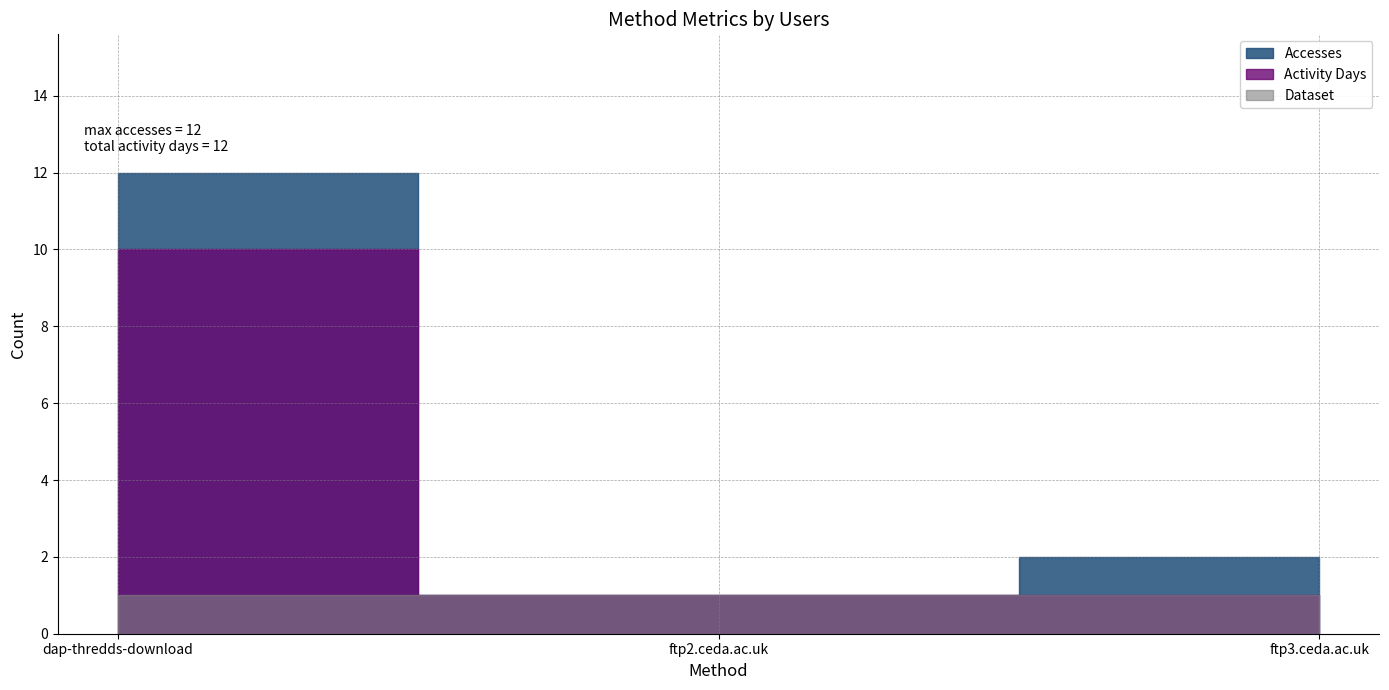

What is the lowest value of the Dataset series?

1